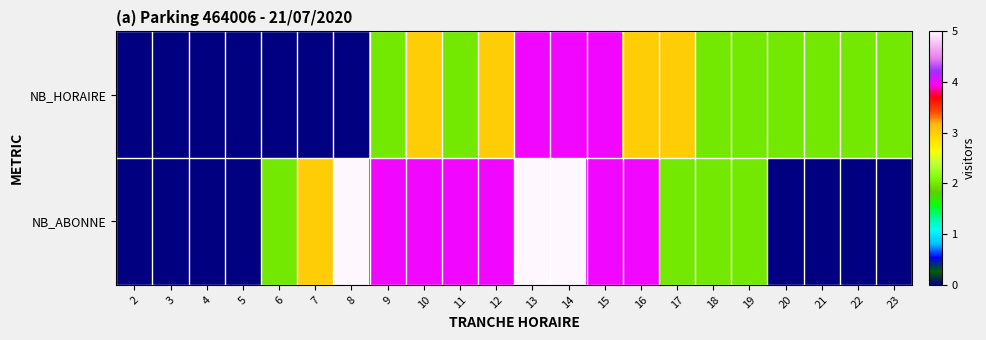

What is the total value across all series at 19?

4